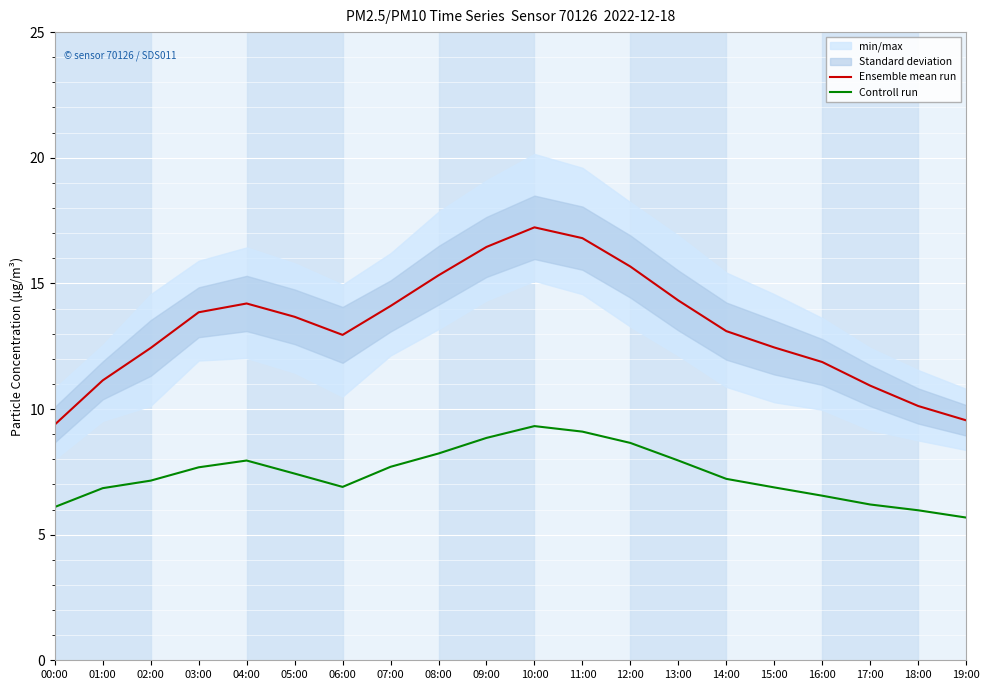

Reading left to right, extract all data points from this chart.

Ensemble mean run: 00:00=9.4	01:00=11.1	02:00=12.4	03:00=13.8	04:00=14.2	05:00=13.7	06:00=12.9	07:00=14.1	08:00=15.3	09:00=16.4	10:00=17.2	11:00=16.8	12:00=15.7	13:00=14.3	14:00=13.1	15:00=12.4	16:00=11.9	17:00=10.9	18:00=10.1	19:00=9.6
Controll run: 00:00=6.1	01:00=6.8	02:00=7.2	03:00=7.7	04:00=8.0	05:00=7.4	06:00=6.9	07:00=7.7	08:00=8.2	09:00=8.8	10:00=9.3	11:00=9.1	12:00=8.7	13:00=8.0	14:00=7.2	15:00=6.9	16:00=6.5	17:00=6.2	18:00=6.0	19:00=5.7